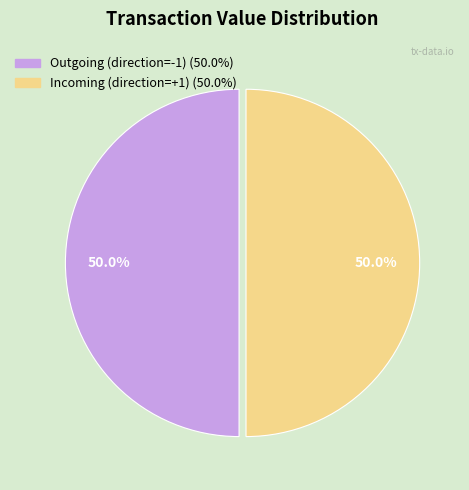

How many segments does this pie chart have?

2